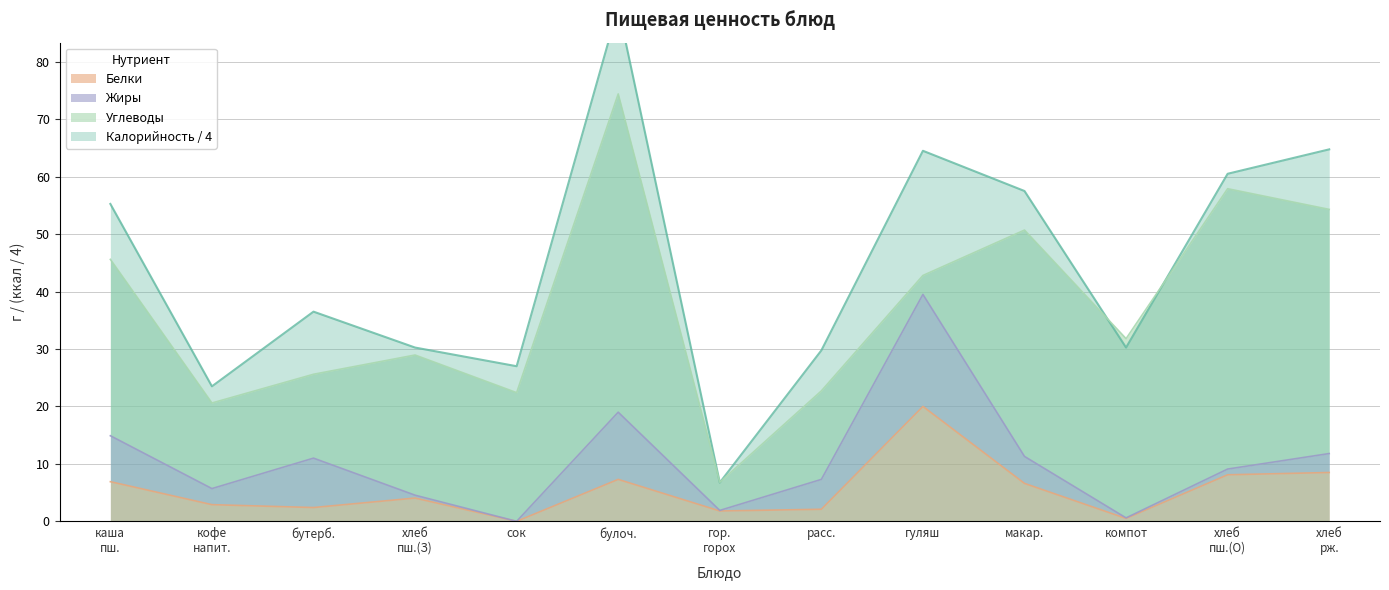

Which series has the largest total across all categories?

Калорийность